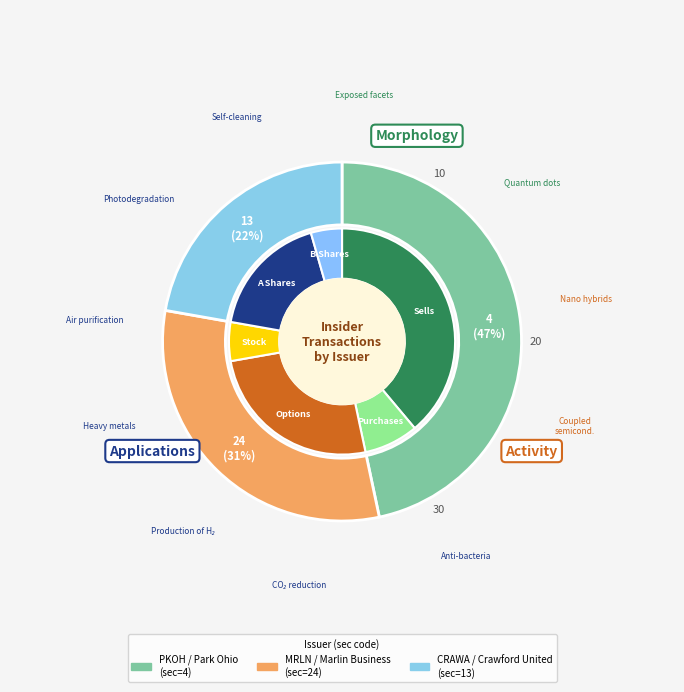

Approximately how many times larger is the value at 24 compared to 13?

1.4